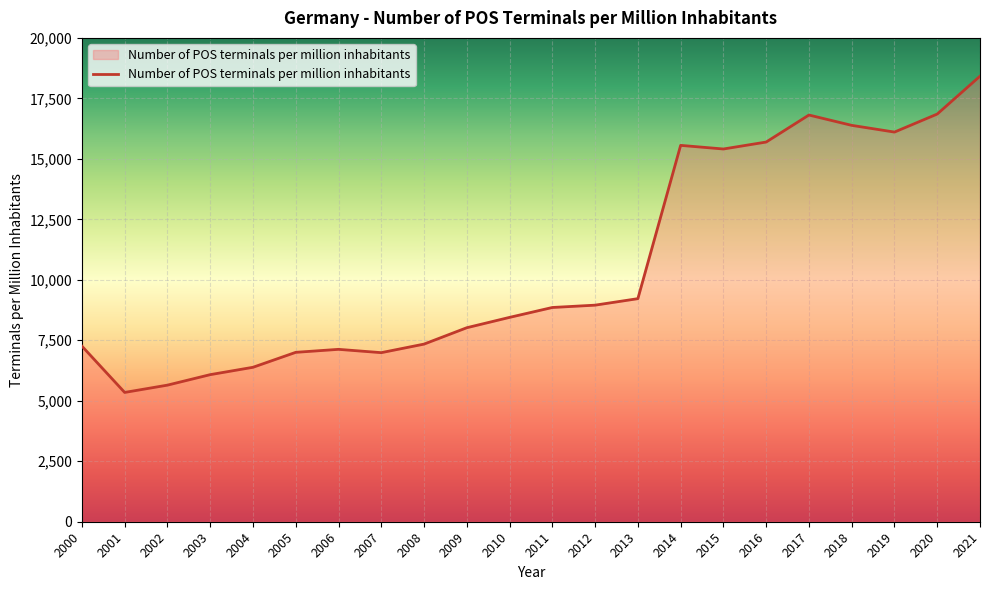

Approximately how many times larger is the value at 2017 compared to 2004?

2.6